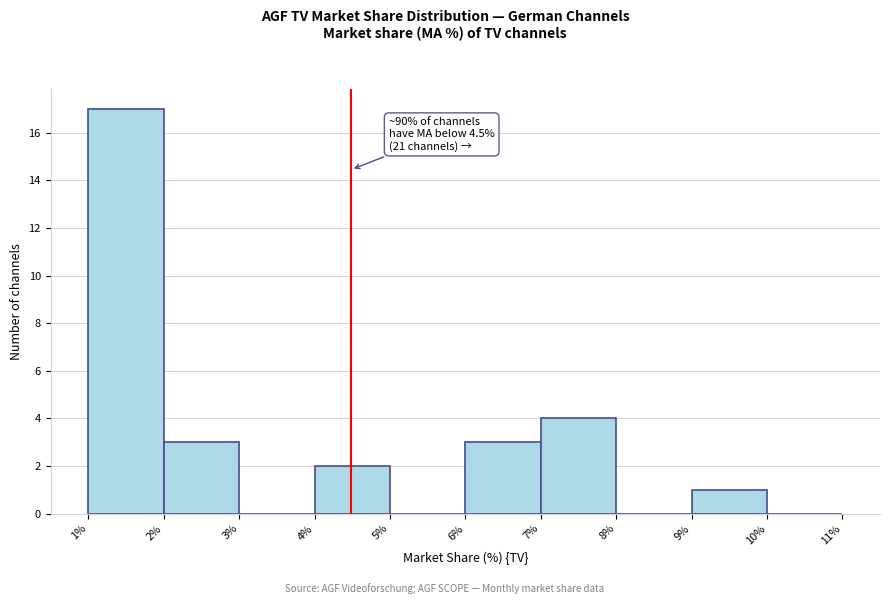

Over which range of the x-axis is the bar tallest?

1% to 2%